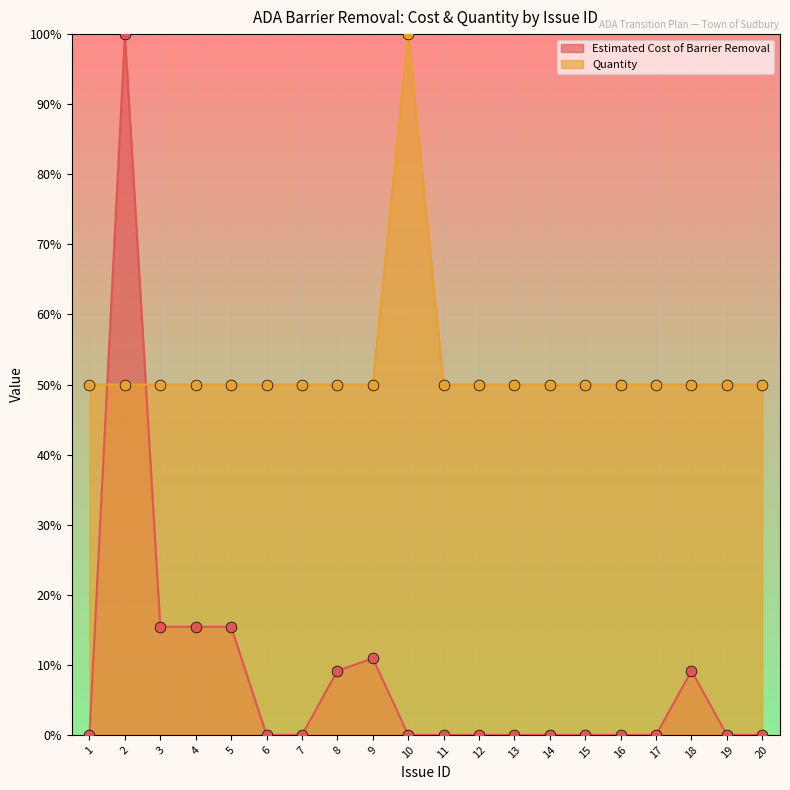

At how many categories does at least one series exceed 39?

20